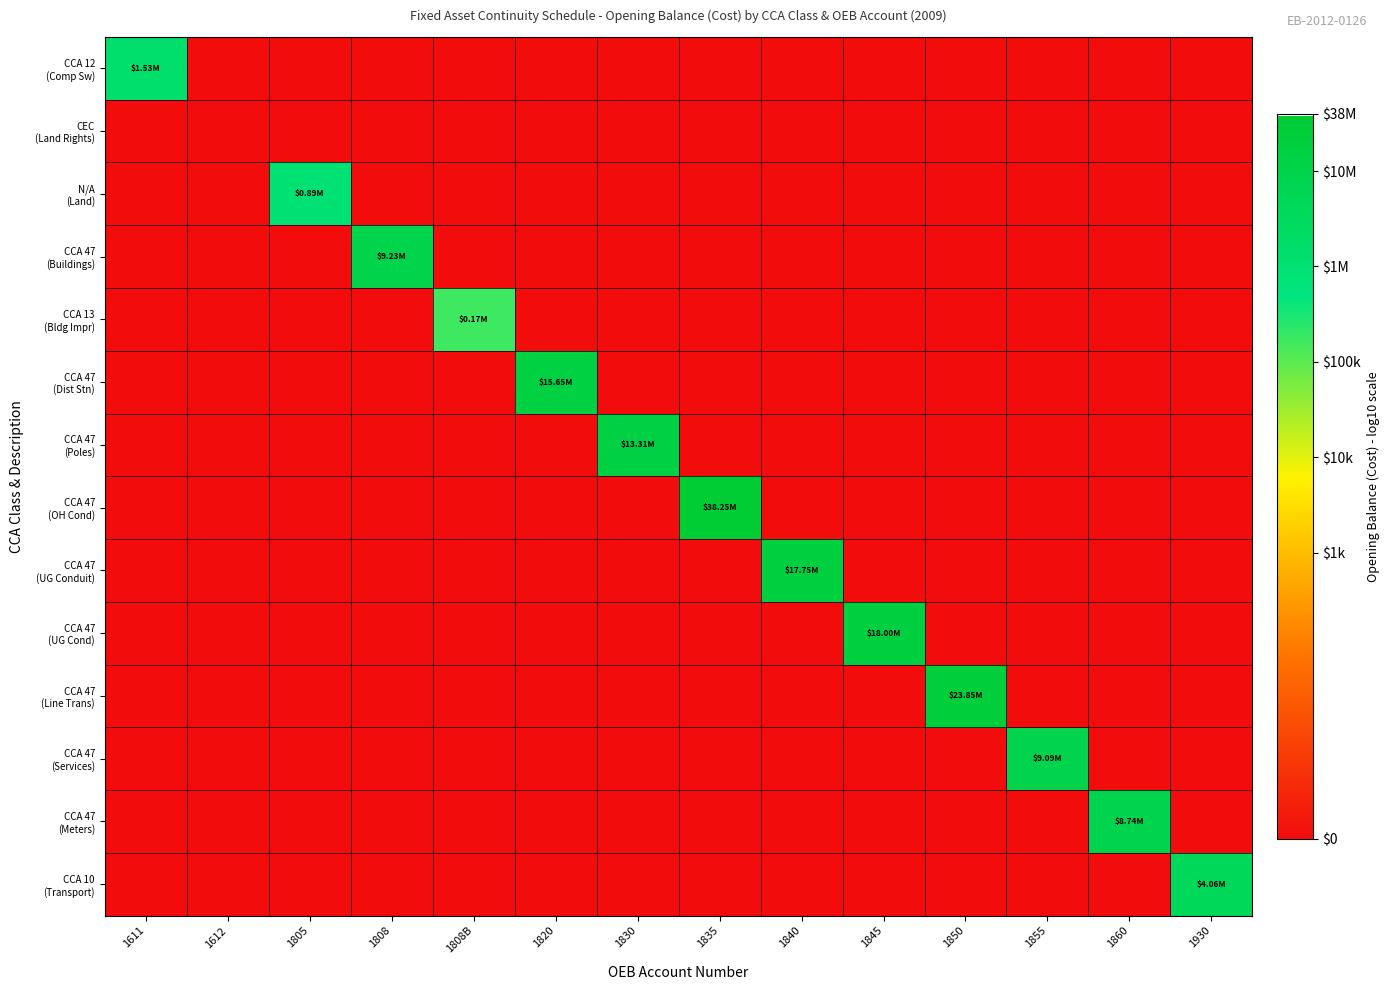

At which category does the chart reach its minimum across all series?

1612